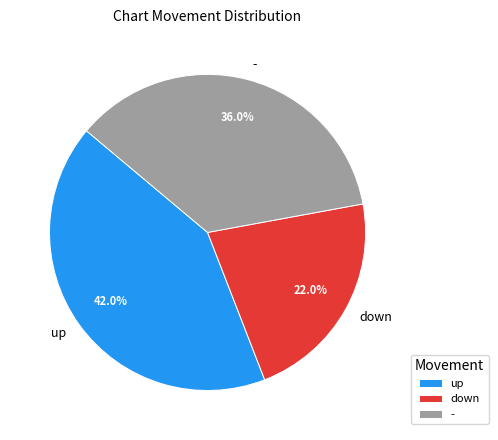

Which category has the biggest portion of the pie?

up